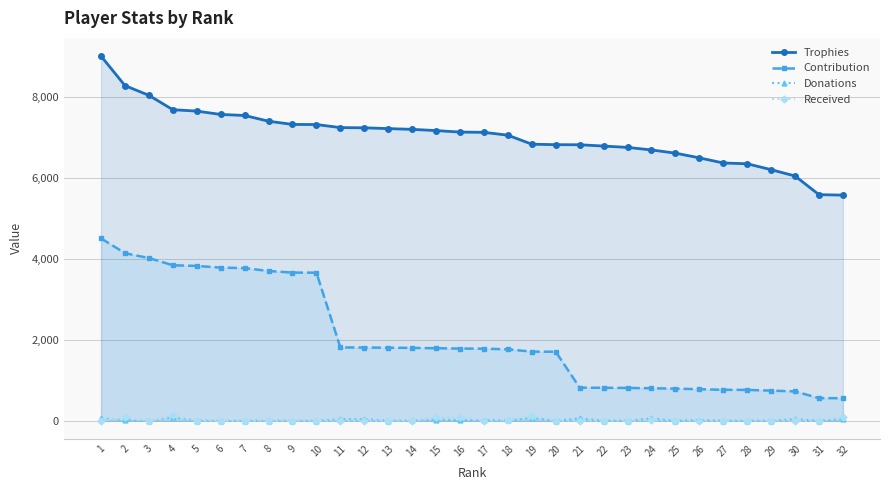

What is the sum of the Contribution values at 18 and 31?

2320